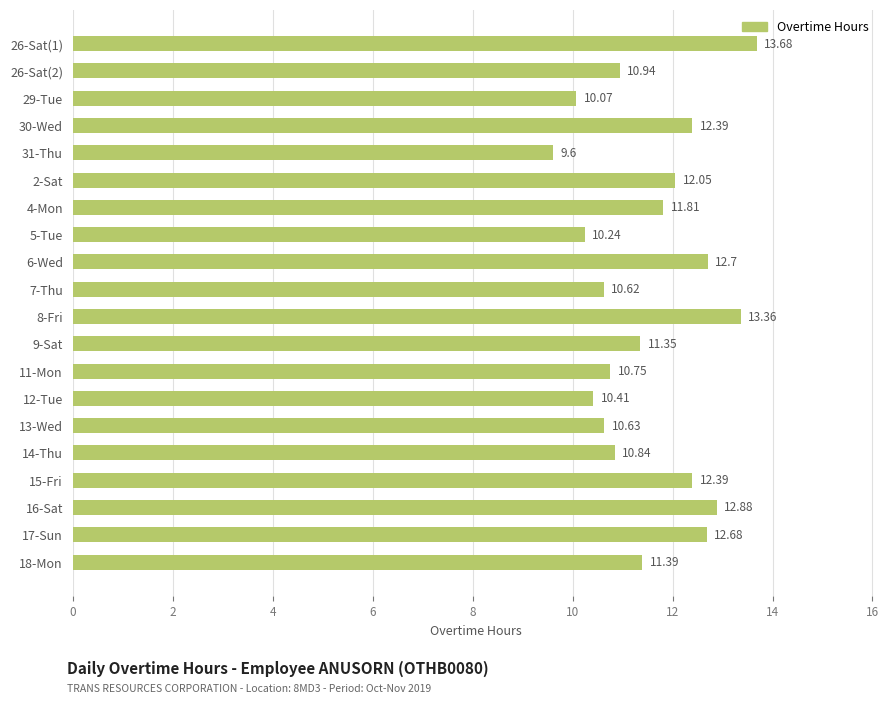

Approximately how many times larger is the value at 16-Sat compared to 14-Thu?

1.2